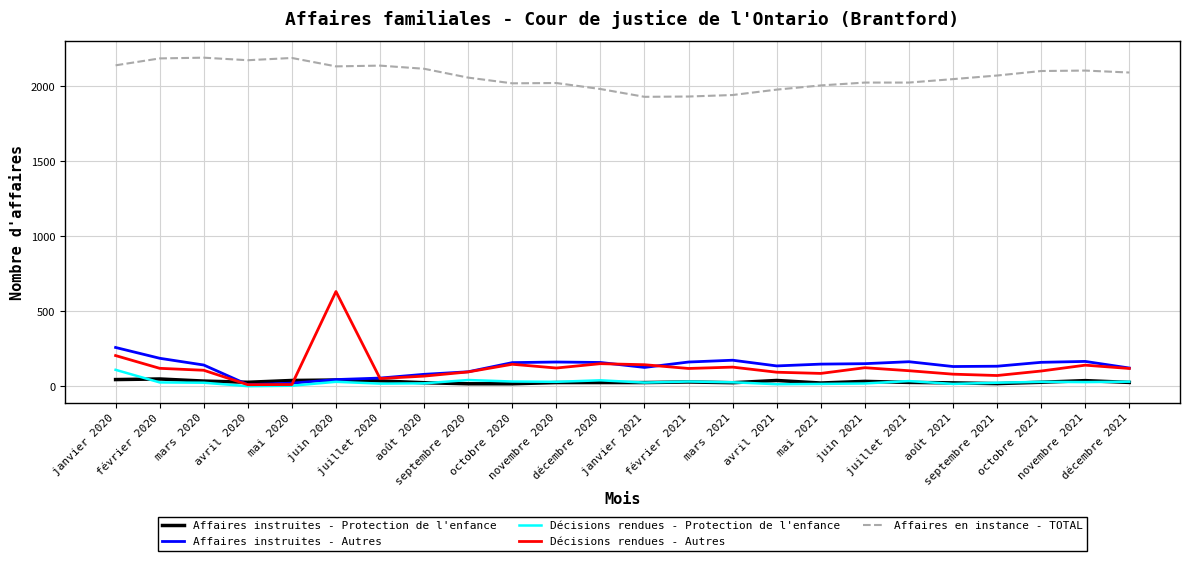

Which series has the widest spread of values?

Décisions rendues - Autres